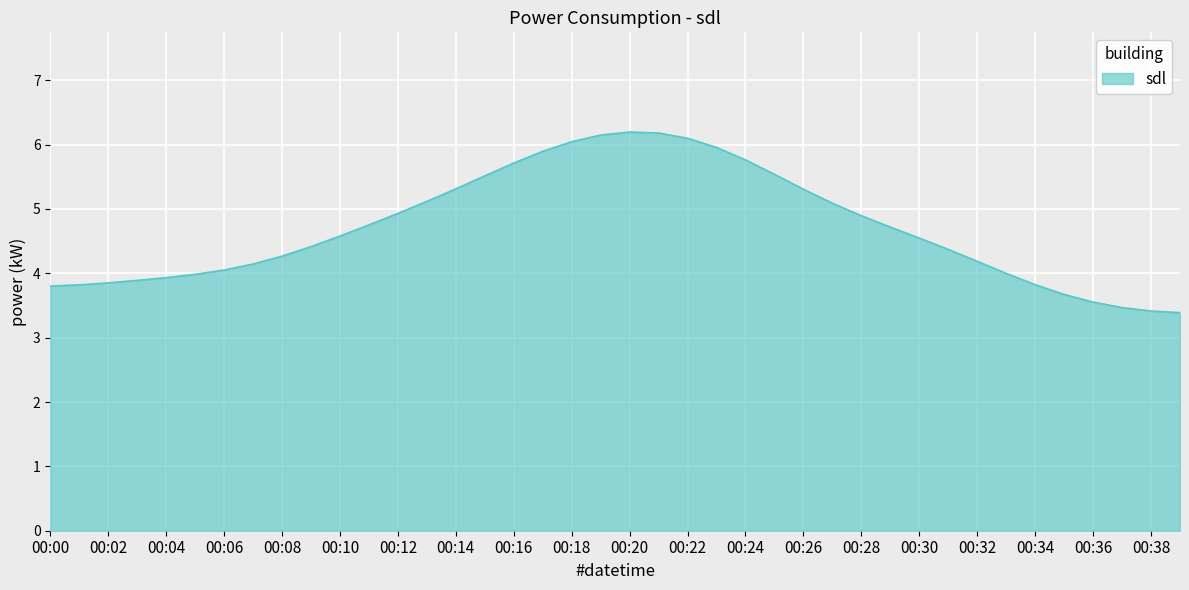

What is the smallest value displayed?

3.4